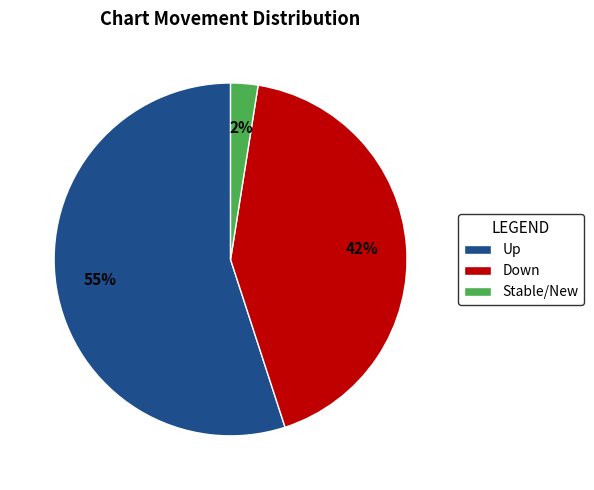

To the nearest percent, what is the difference between the Stable/New and Down slice percentages?

40%